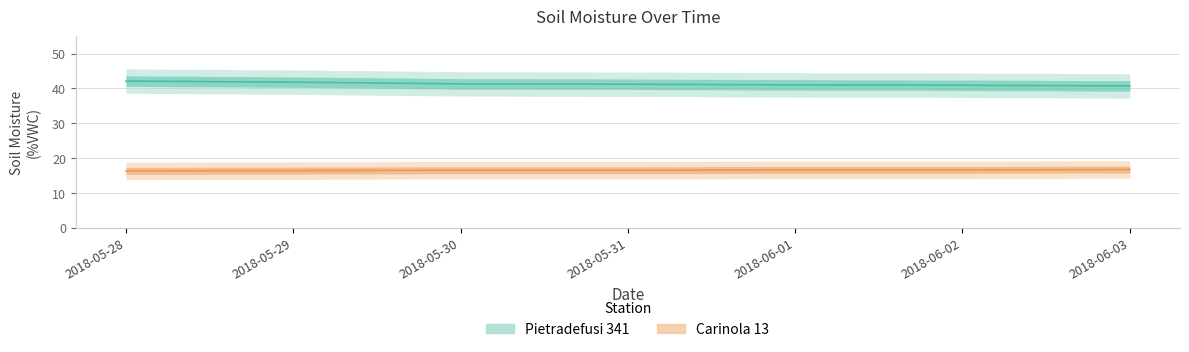

What is the minimum value for Pietradefusi 341?

40.7